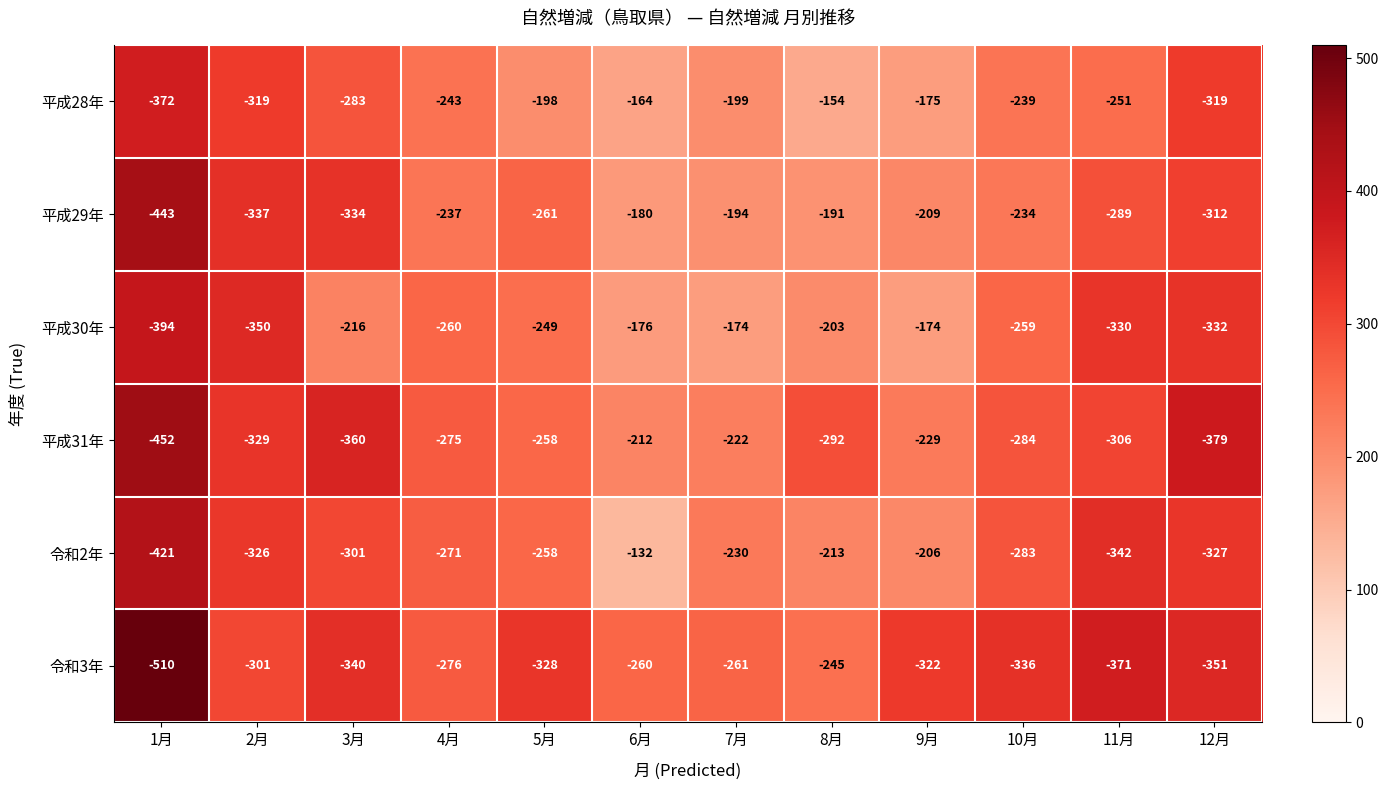

What is the difference between the 平成29年 values at 10月 and 8月?

43